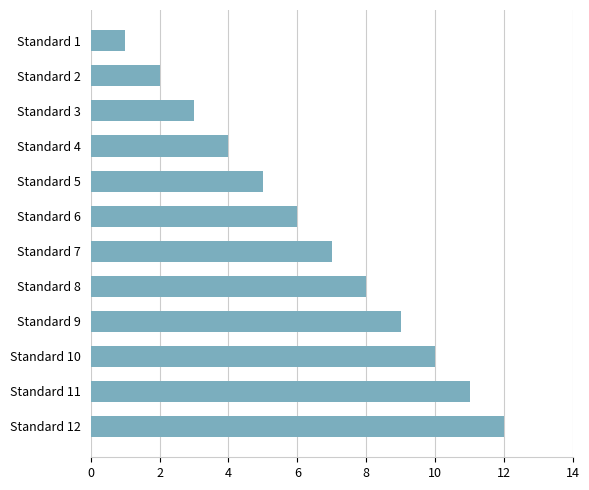

Rank the categories by value from lowest to highest.

Standard 1, Standard 2, Standard 3, Standard 4, Standard 5, Standard 6, Standard 7, Standard 8, Standard 9, Standard 10, Standard 11, Standard 12